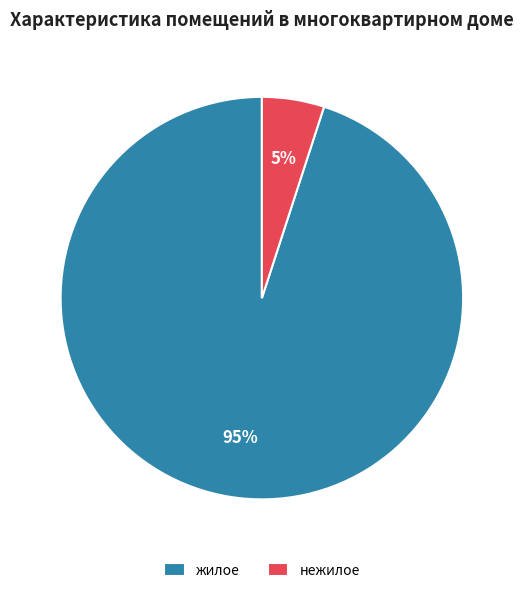

Between жилое and нежилое, which is larger?

жилое